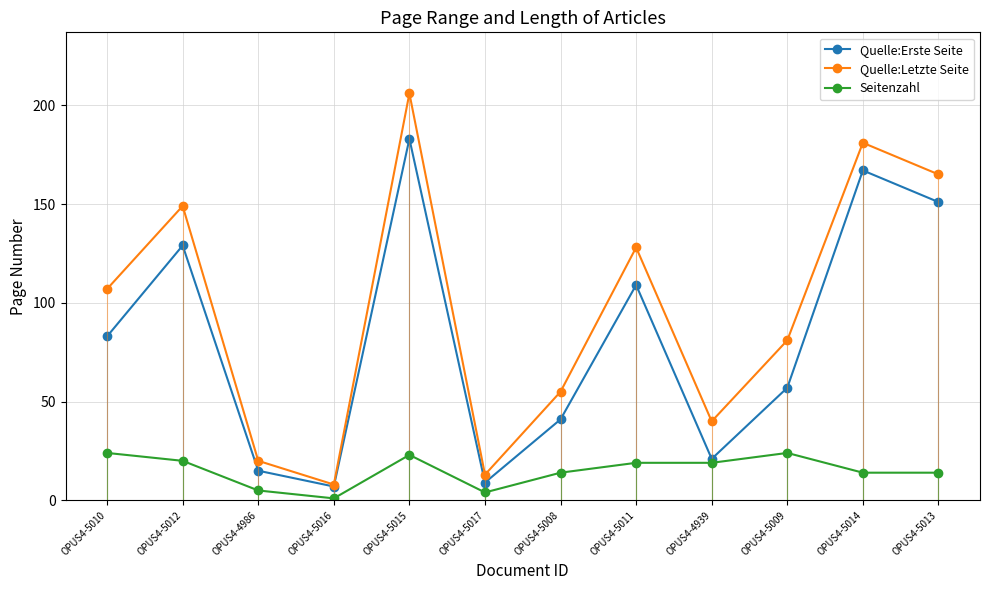

What is the approximate value of Quelle:Letzte Seite at OPUS4-5012?

149